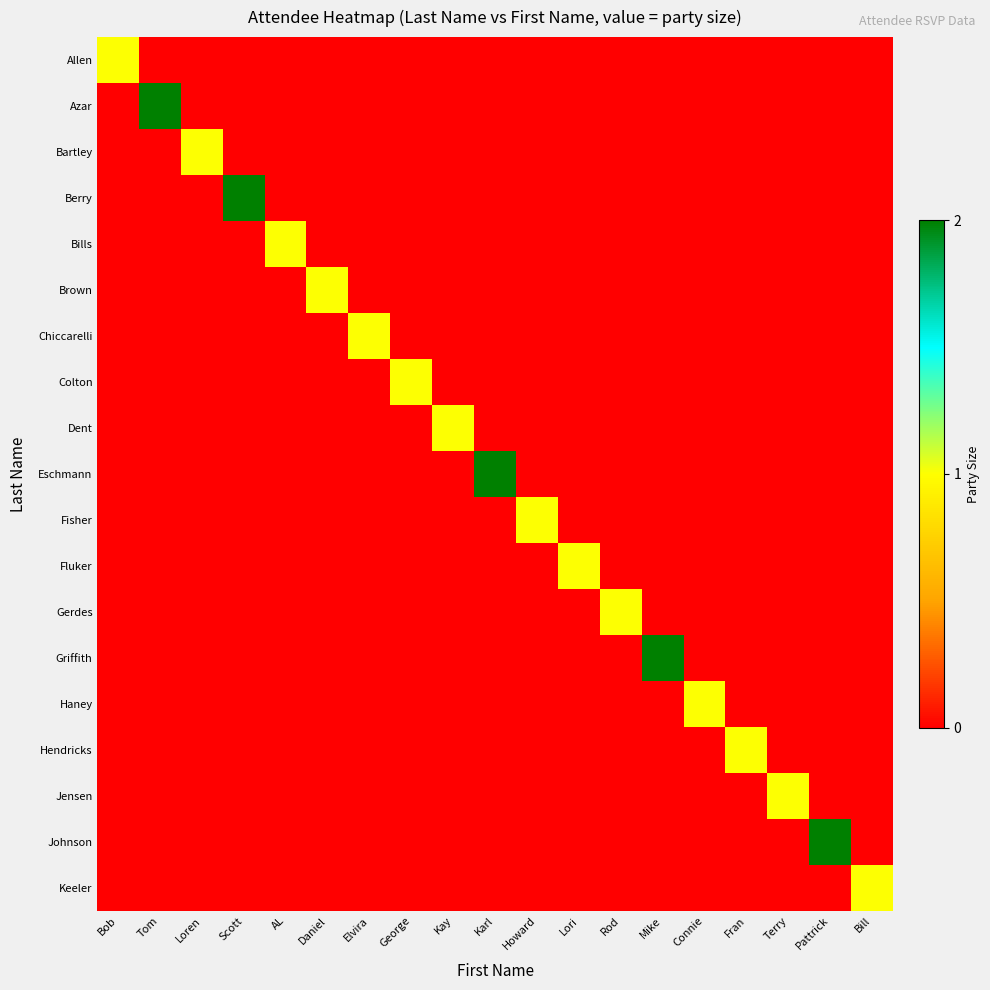

At how many categories does at least one series exceed 1?

5